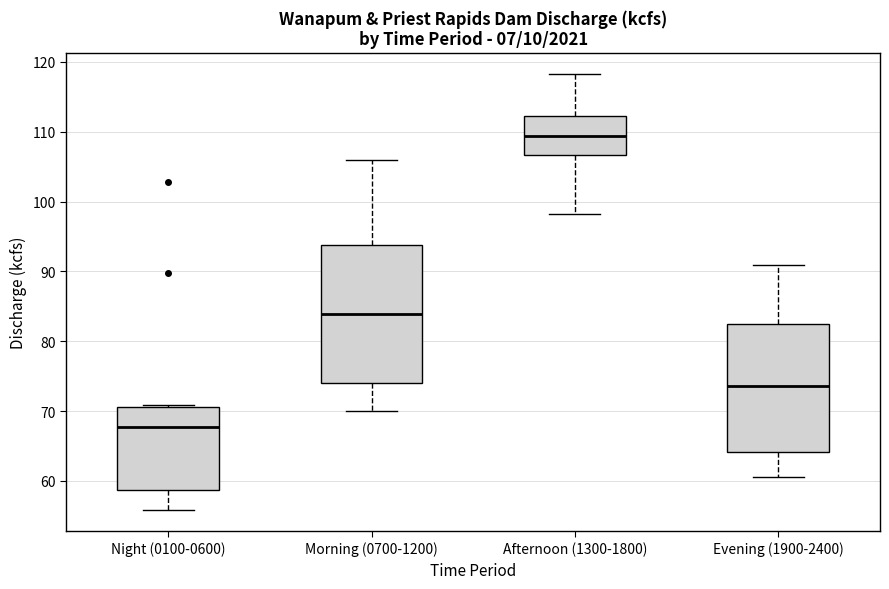

Reading left to right, transcribe this box plot: for each box, give where its median line is, the range the box spans, and where its two whiskers end, as read against the y-axis. The values are not printed on the chart, so give them approximately, as read against the axis.

Night (0100-0600): median 68, box 59 to 71, whiskers 56 to 71
Morning (0700-1200): median 84, box 74 to 94, whiskers 70 to 106
Afternoon (1300-1800): median 109, box 107 to 112, whiskers 98 to 118
Evening (1900-2400): median 74, box 64 to 83, whiskers 61 to 91